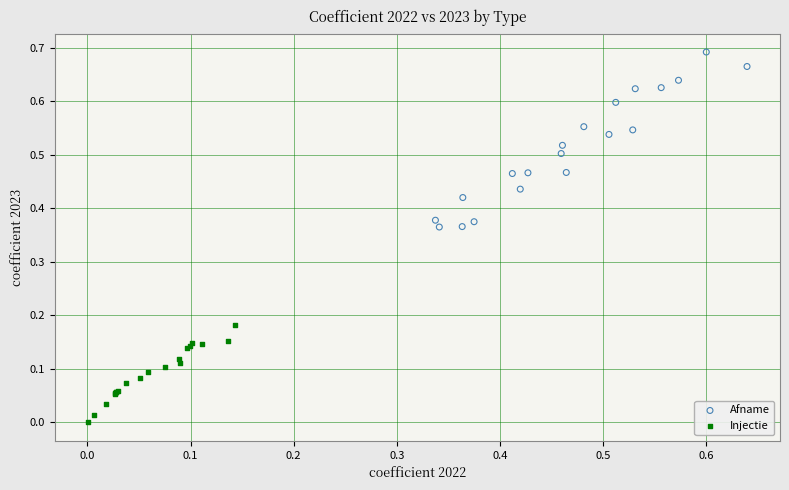

Which series reaches the maximum Y coordinate?

Afname